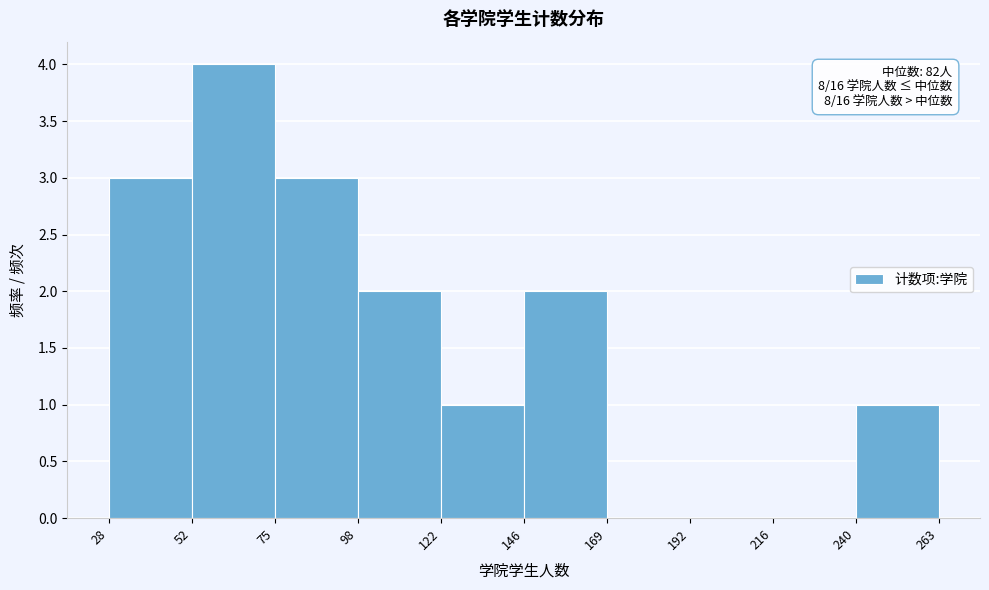

Which range on the x-axis has the tallest bar?

52 to 75